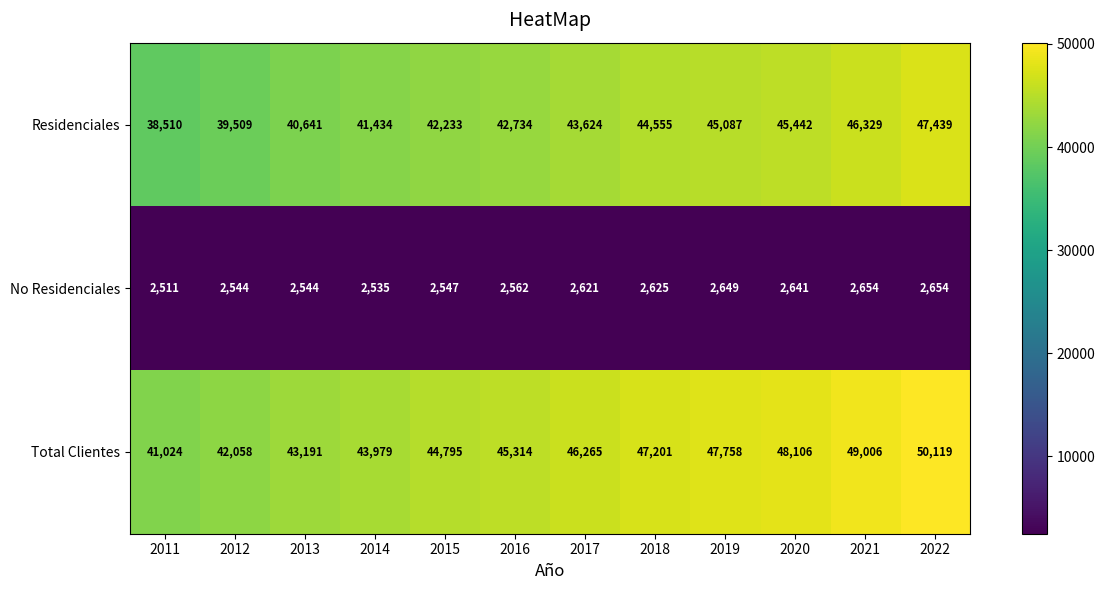

Which category has the highest value across all series?

2022